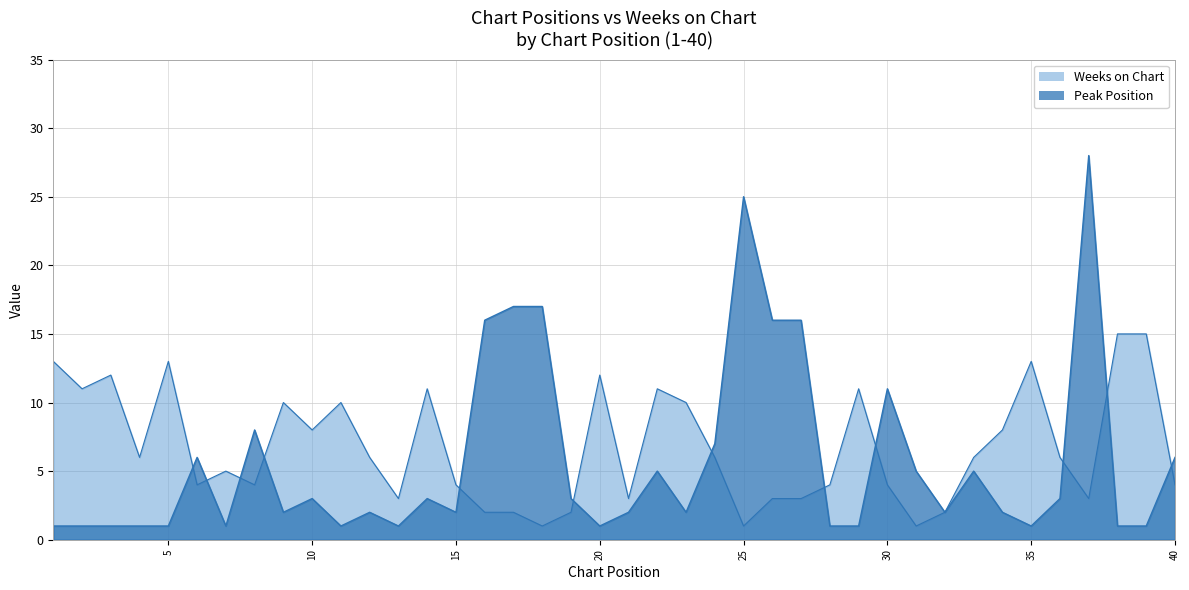

True or false: Weeks on Chart has a value of 2 at 40.

False